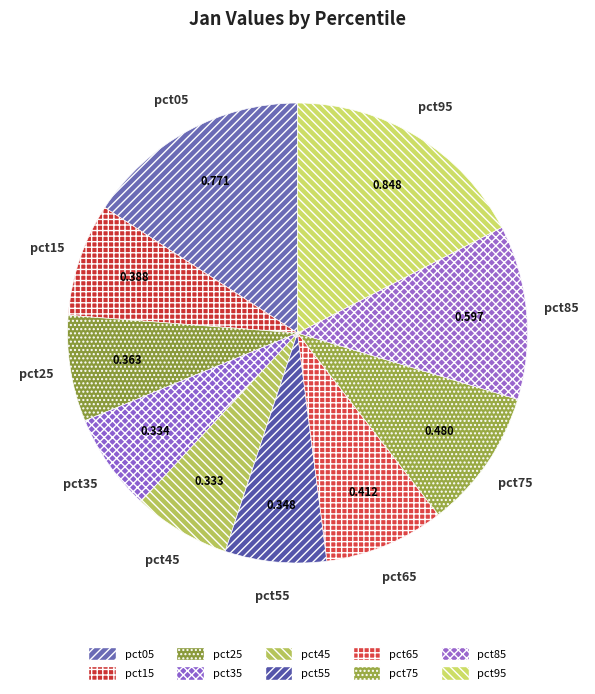

How many segments does this pie chart have?

10